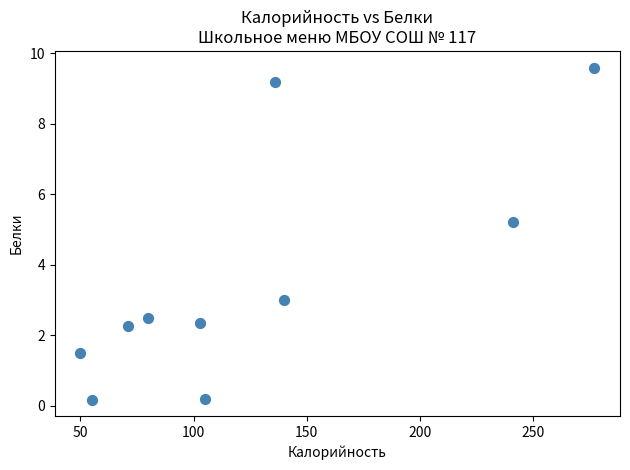

What Y value in the scatter plot is closest to 4?

3.0